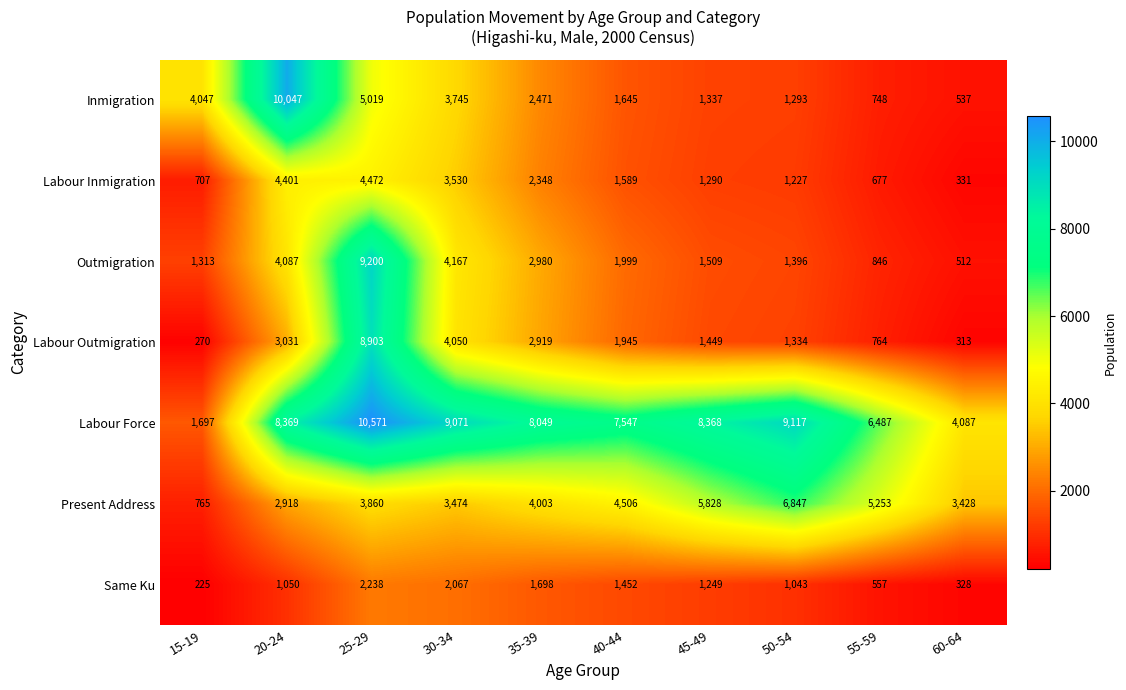

The value of Inmigration at 30-34 is 2115. True or false?

False